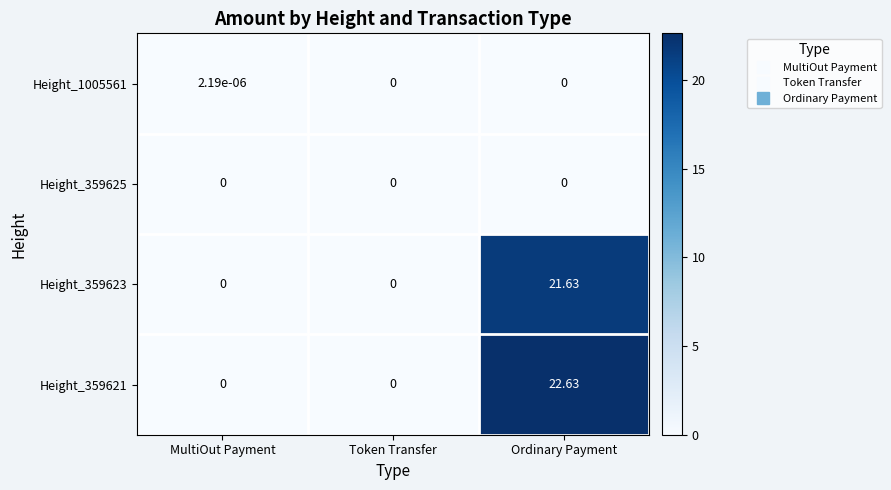

Is the value of Height_359621 at MultiOut Payment greater than the value of Height_1005561 at MultiOut Payment?

No